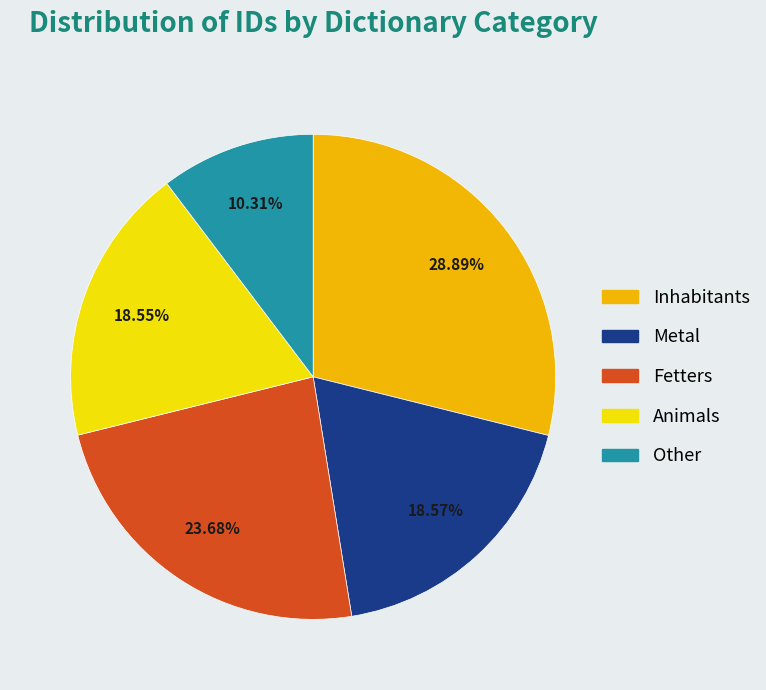

Is there any slice that represents more than half of the pie?

No